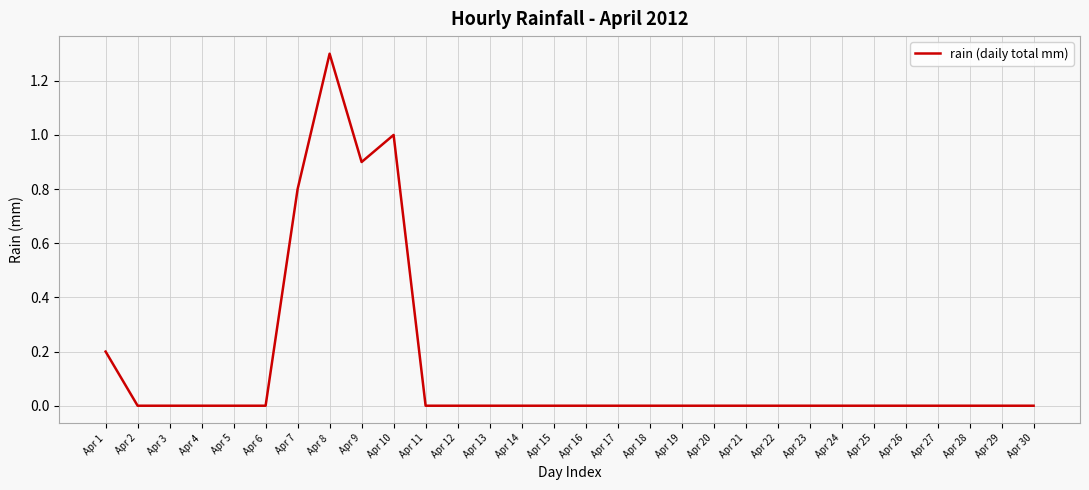

What is the approximate value at Apr 7?

0.8